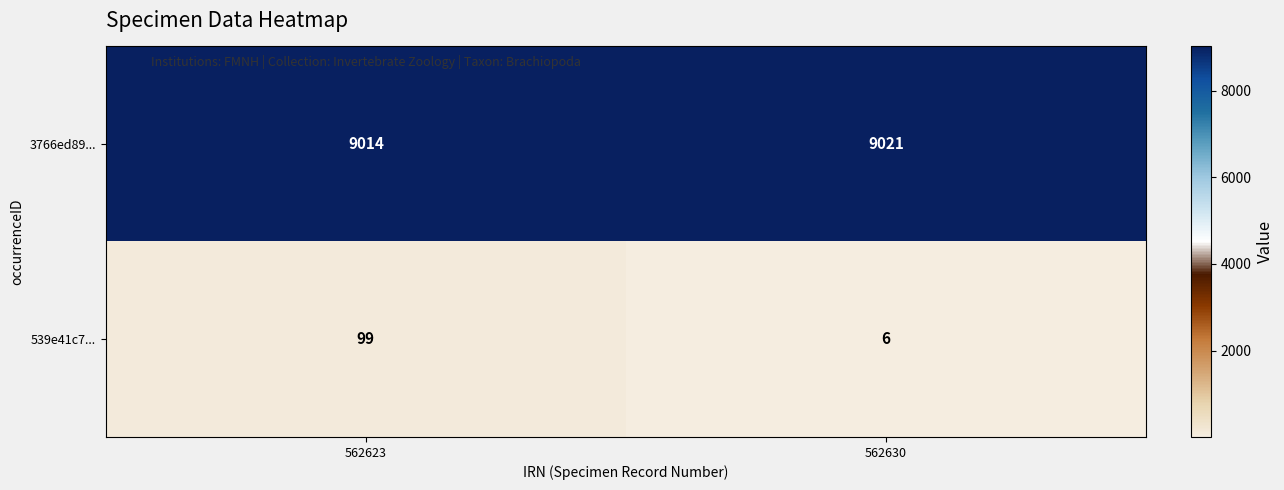

Is it true that 539e41c7... equals 62 at 562623?

False